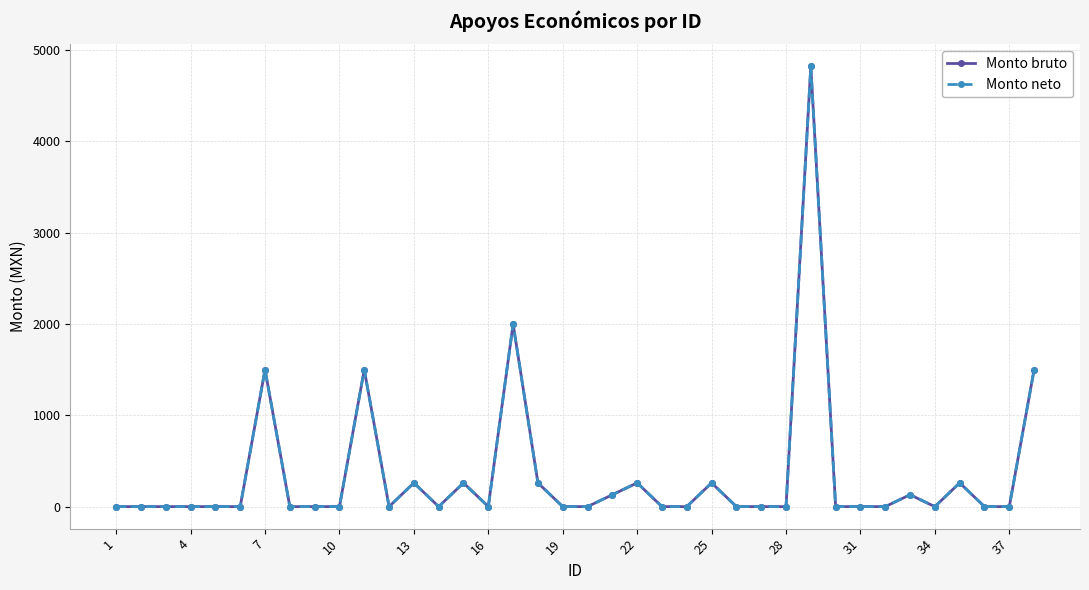

Which series has the largest total across all categories?

Monto bruto